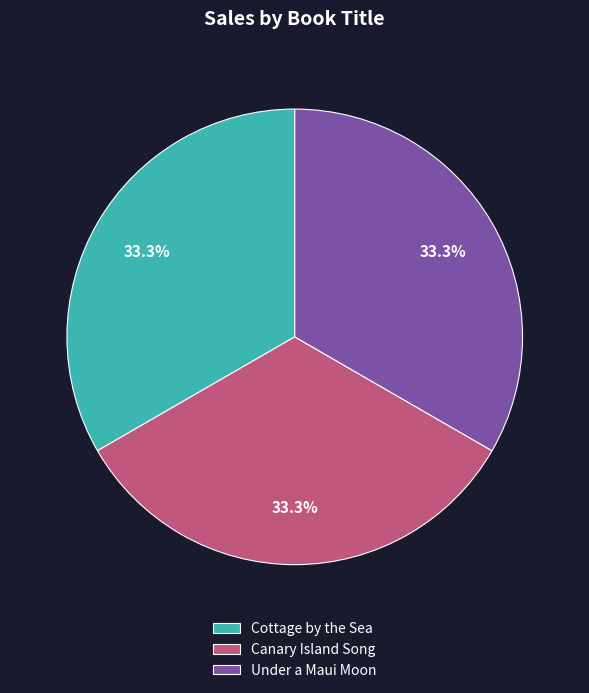

Is there any slice that represents more than half of the pie?

No